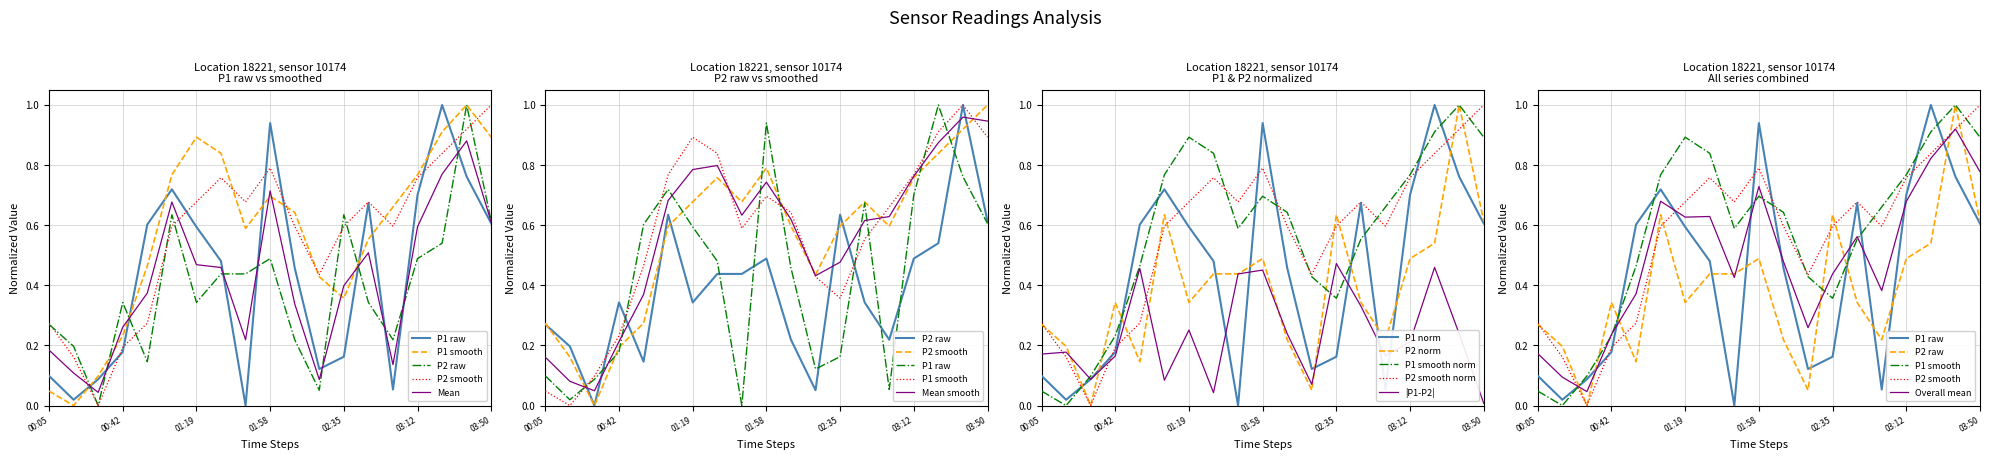

Which series has the widest spread of values?

P1